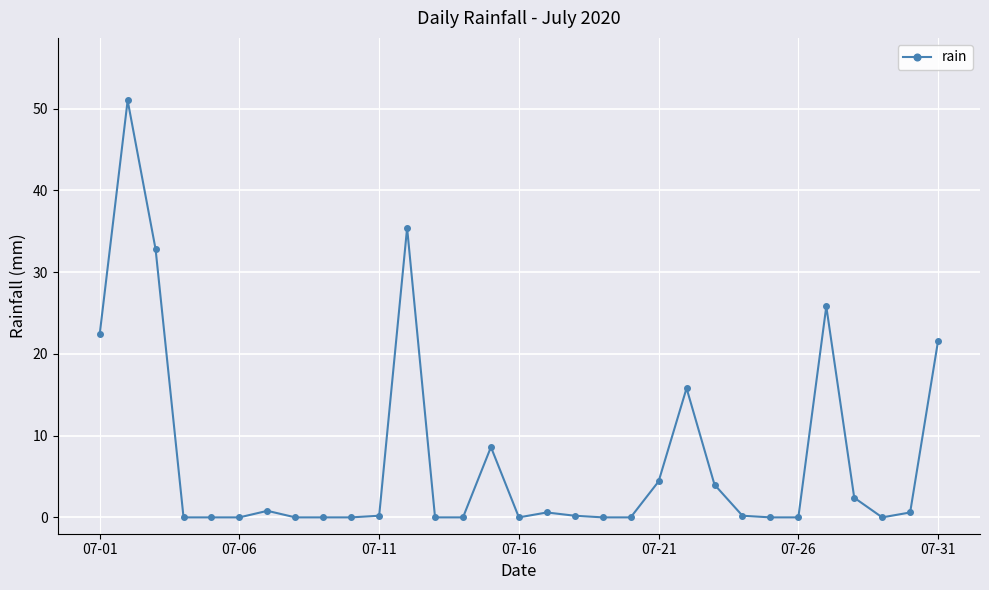

What is the average value?

7.3